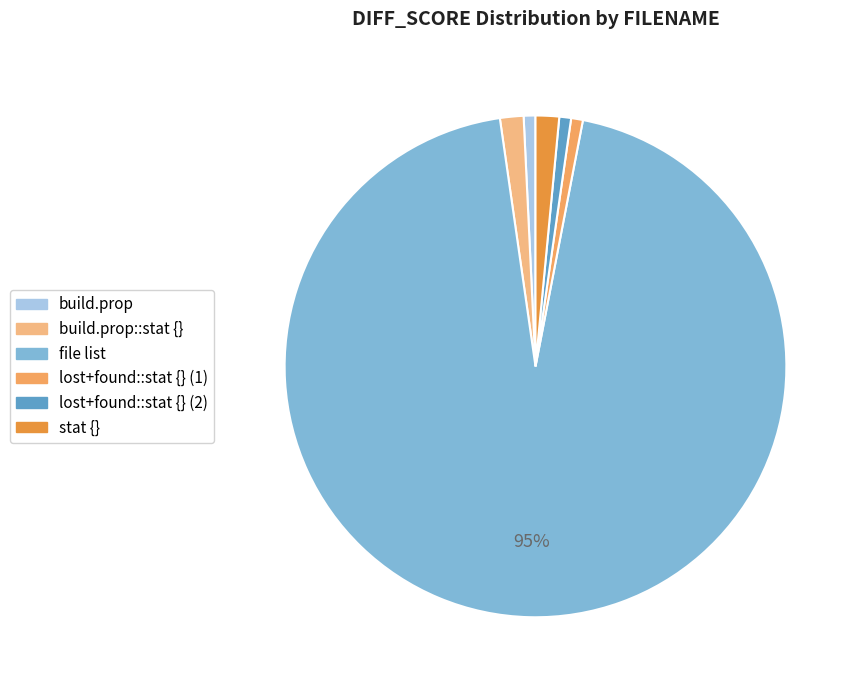

Count the number of slices in the pie.

6